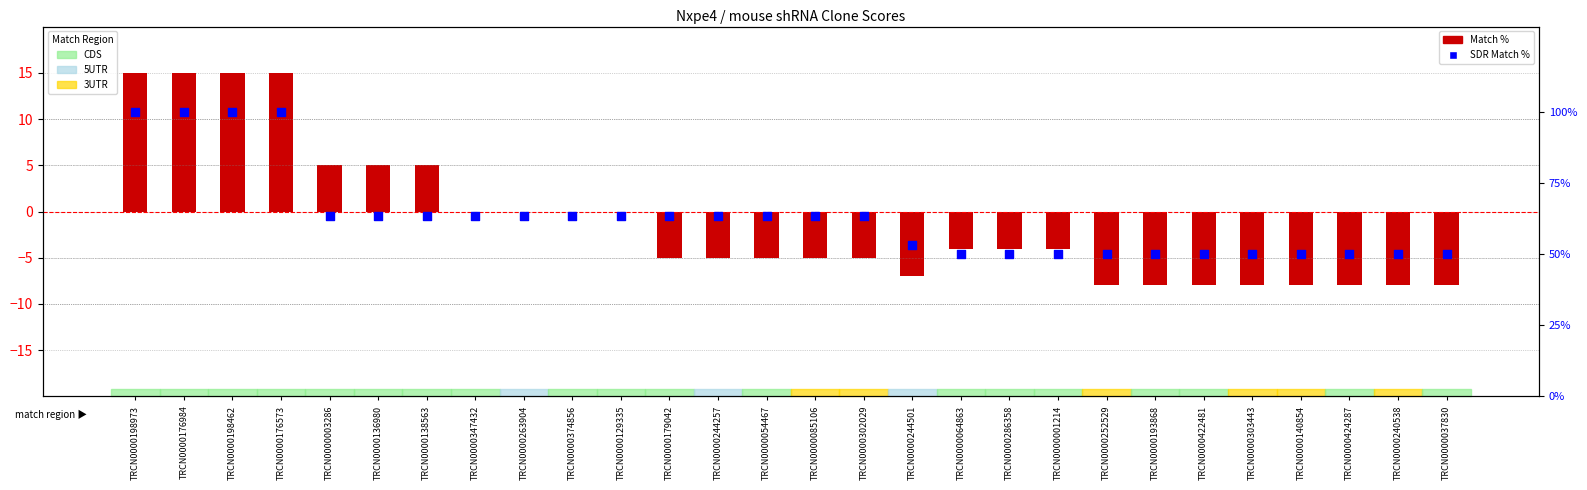

What are all the series names shown in the legend?

Match %, SDR Match %